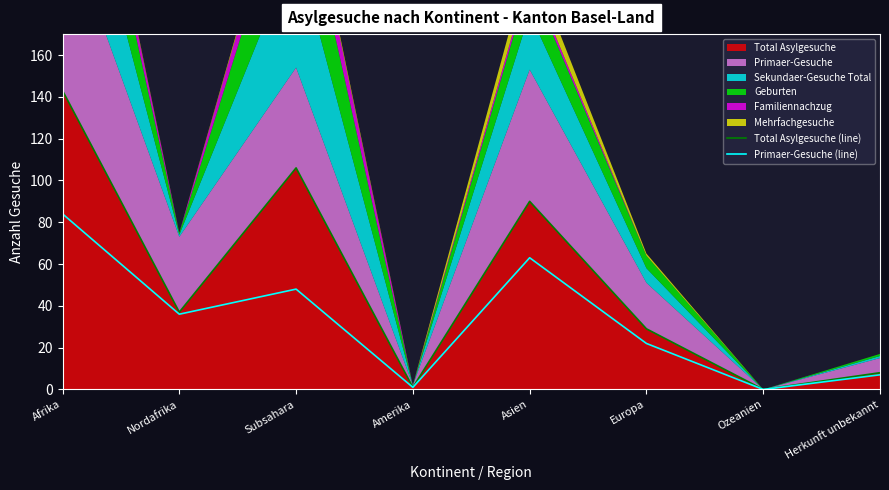

What is the difference between the second highest and second lowest values in the Primaer-Gesuche (line) series?

62